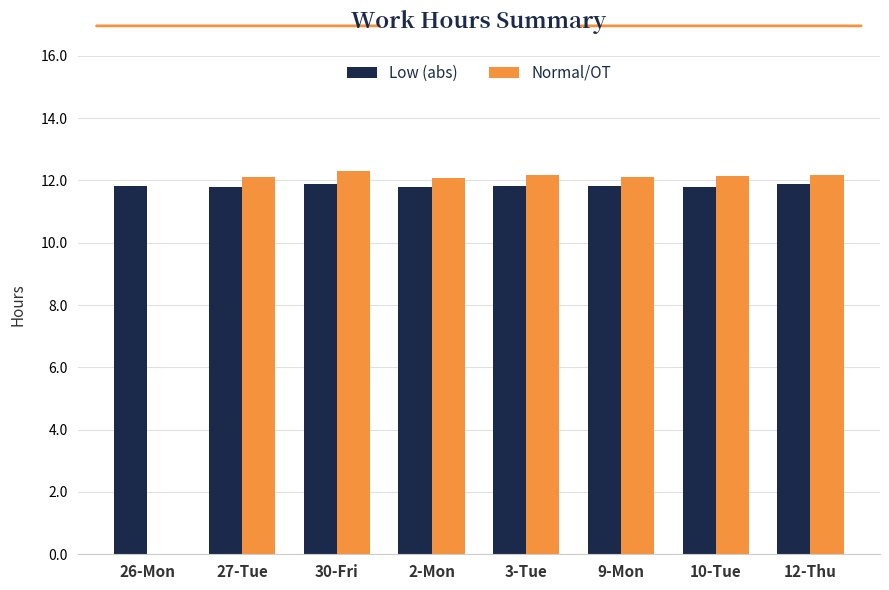

Which series has the largest total across all categories?

Low (abs)